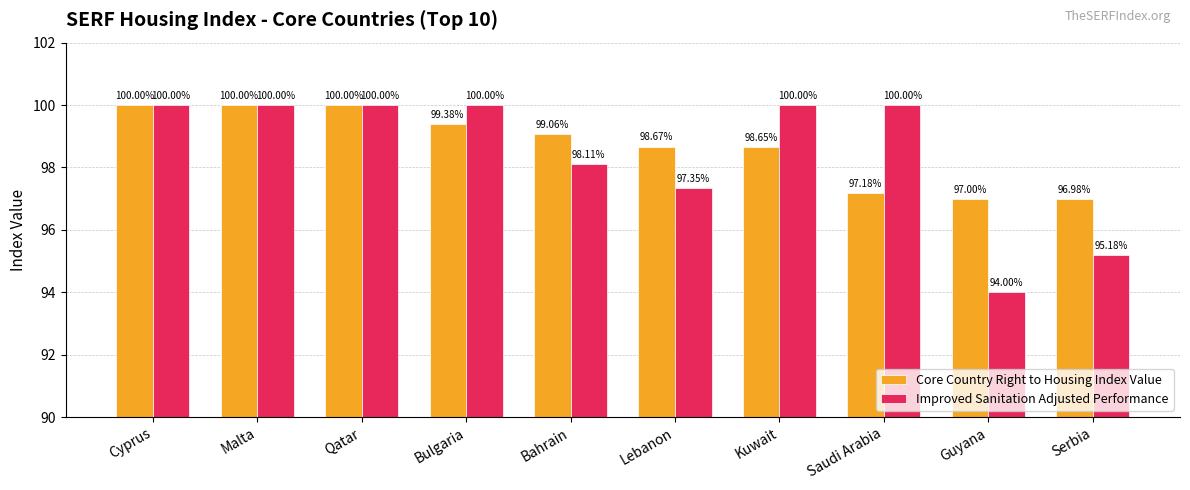

Which category has the lowest value across all series?

Guyana